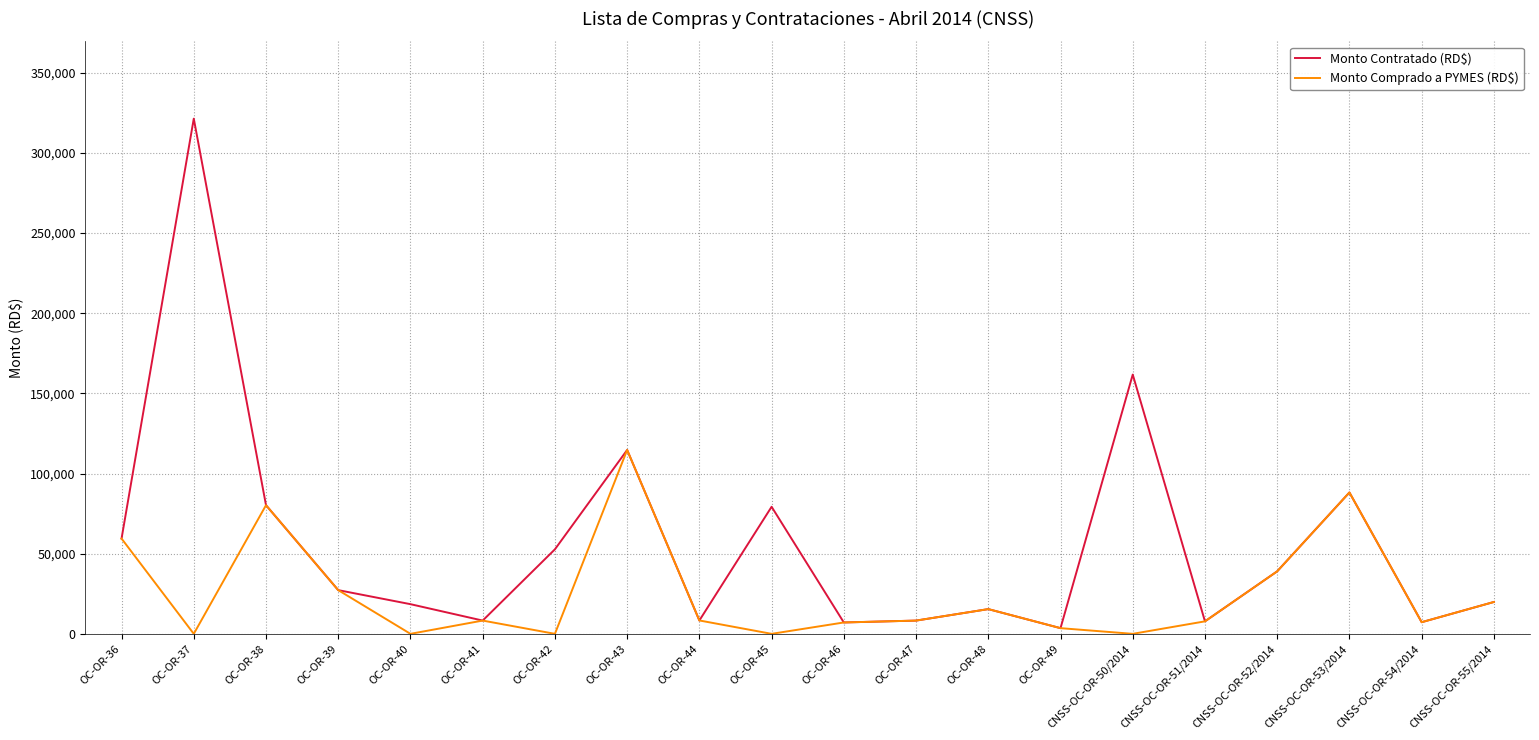

Which series has the widest spread of values?

Monto Contratado (RD$)